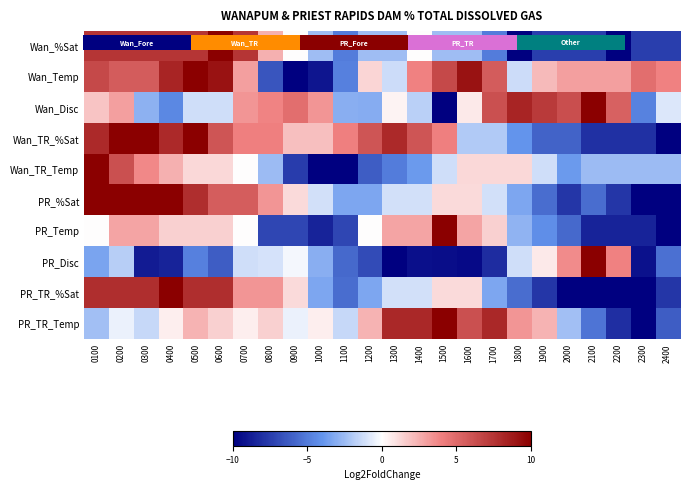

Is the value of Wan_Temp at 1900 greater than the value of Wan_TR_%Sat at 1100?

No